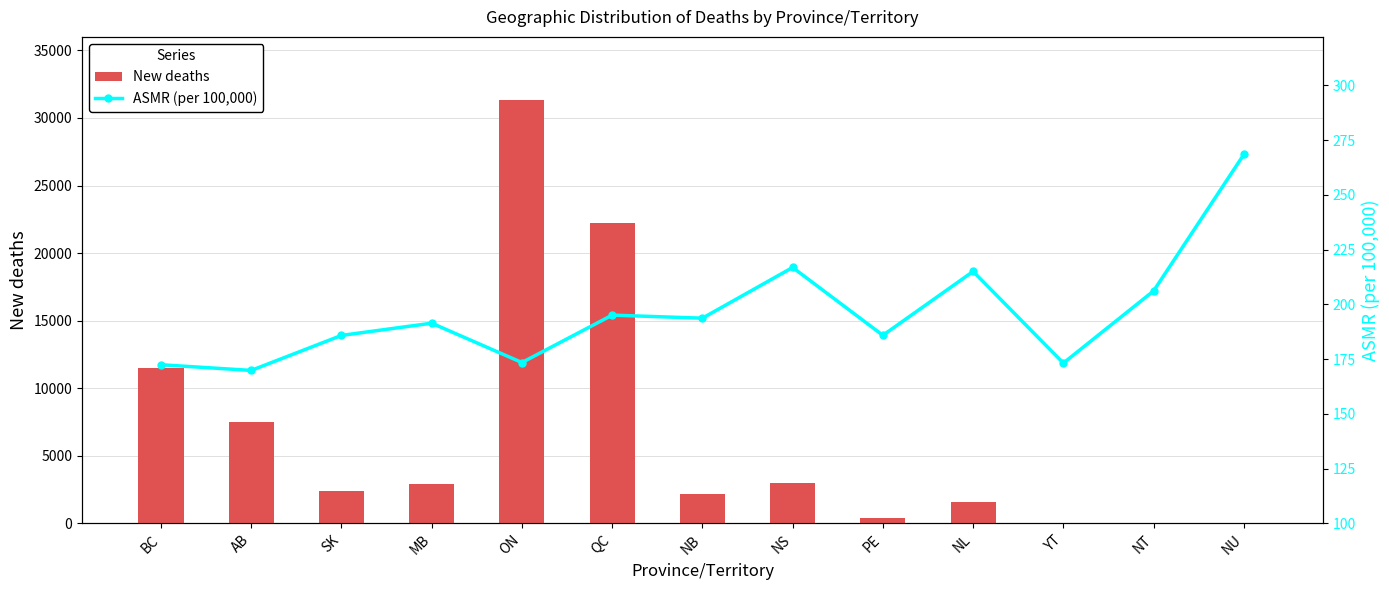

Which series changed the most between QC and NT?

New deaths